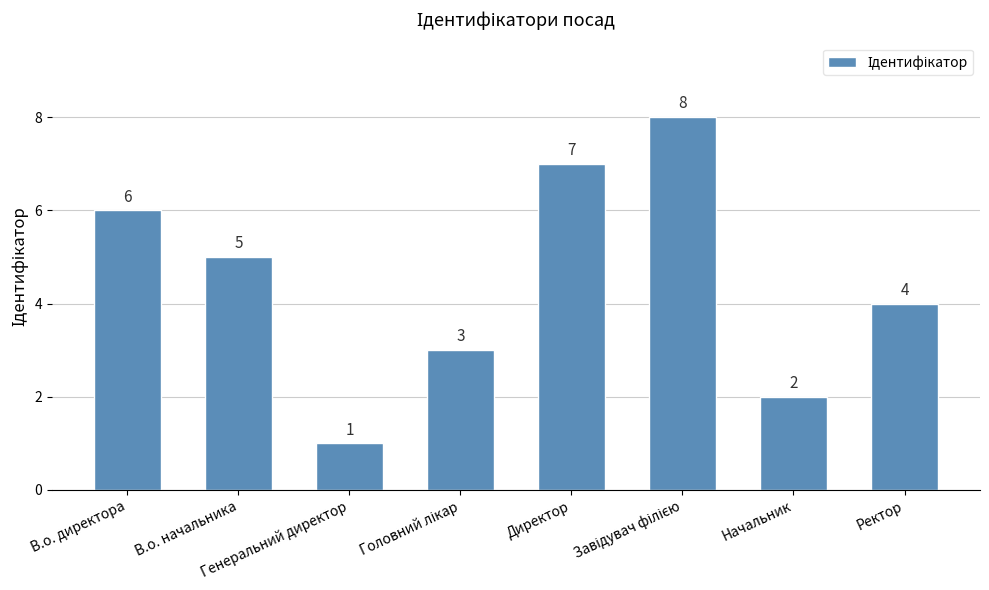

Are the bars grouped side by side (vs. stacked)?

No